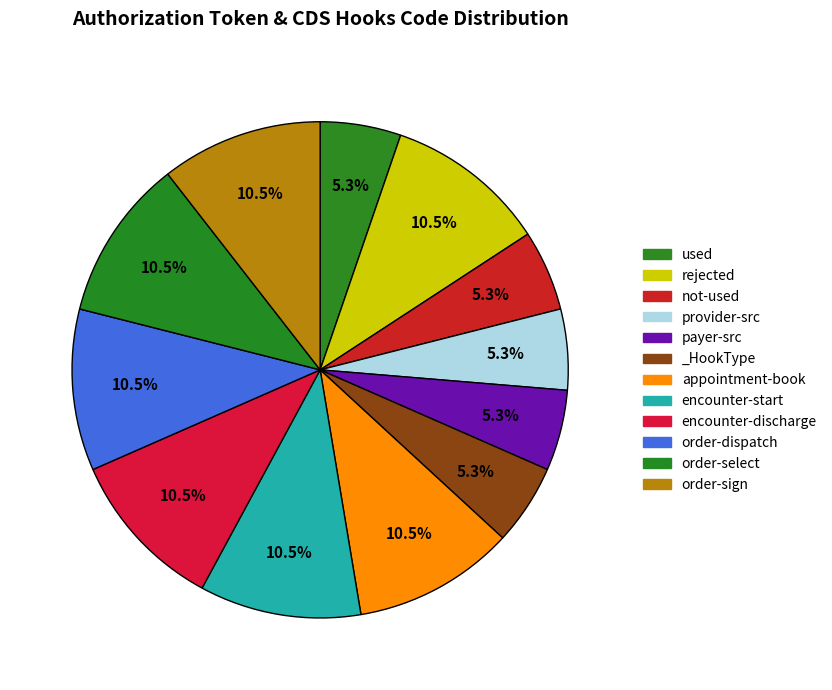

What percentage do encounter-start and order-sign together represent?

21.1%